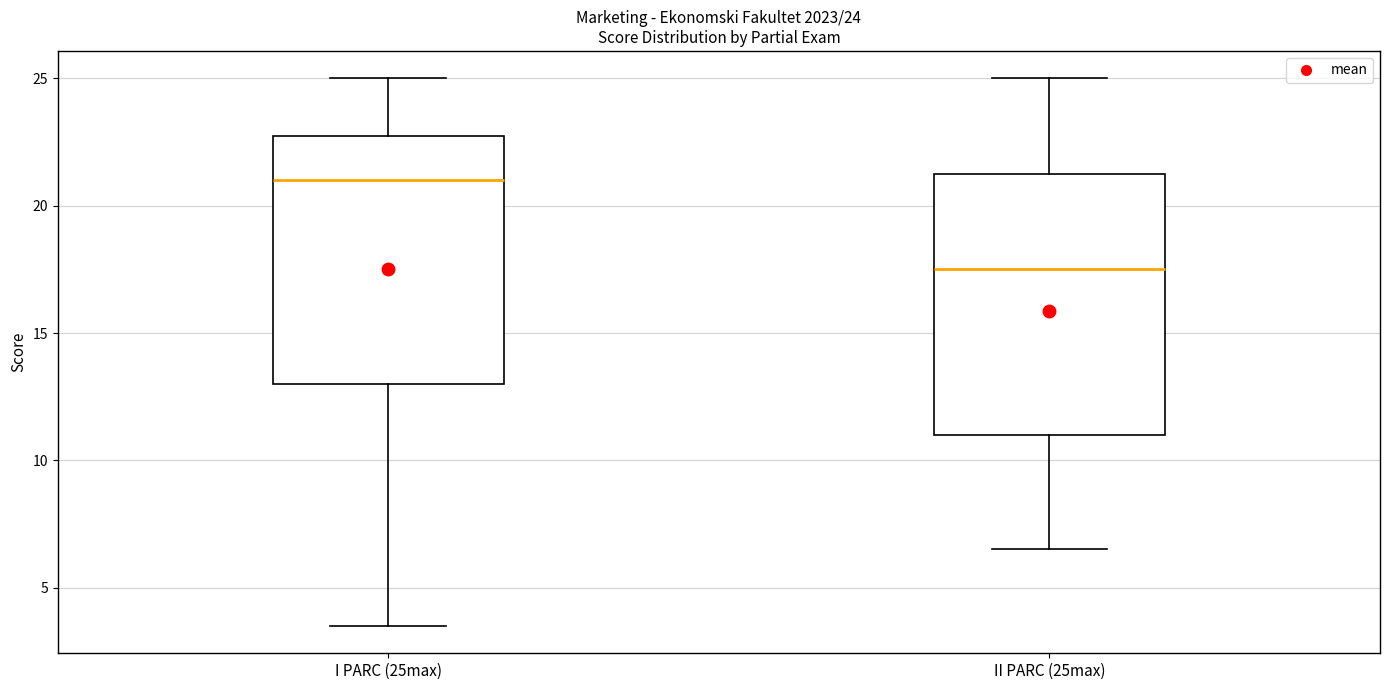

Comparing the boxes themselves (not the whiskers), which one is the tallest?

II PARC (25max)